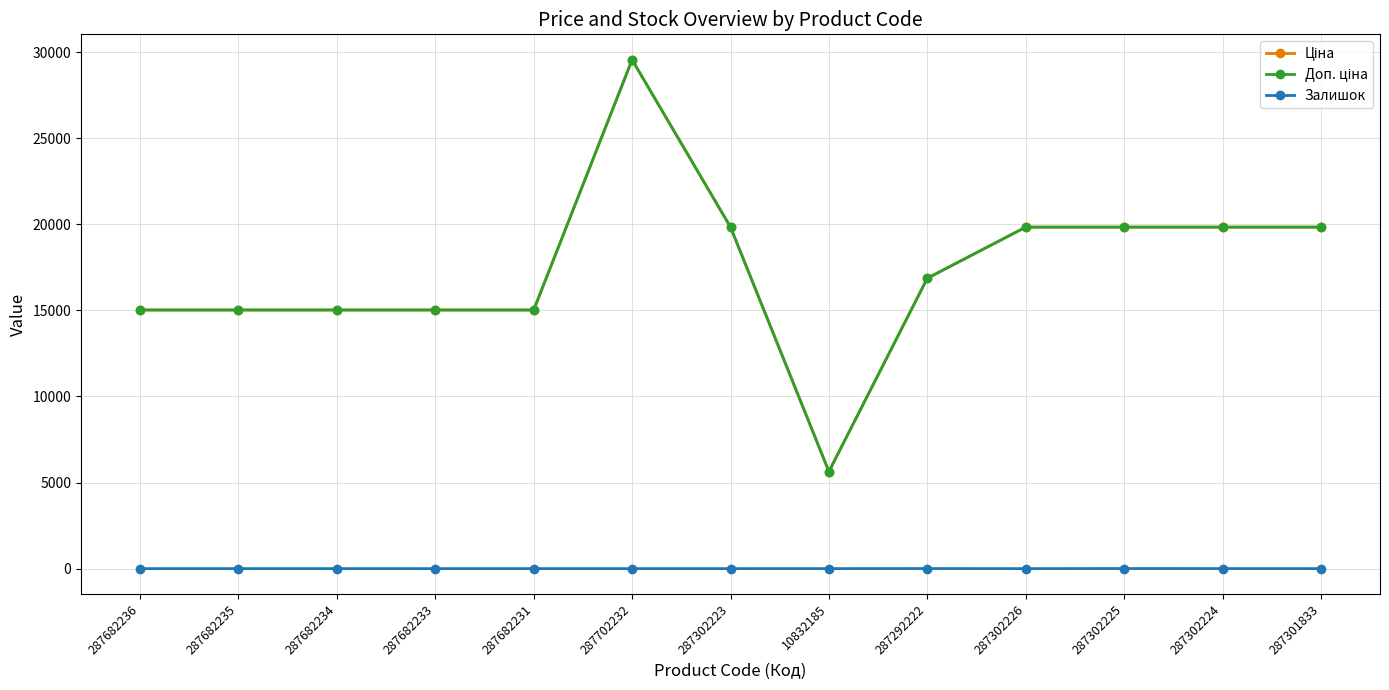

True or false: Доп. ціна and Залишок cross at least once.

False